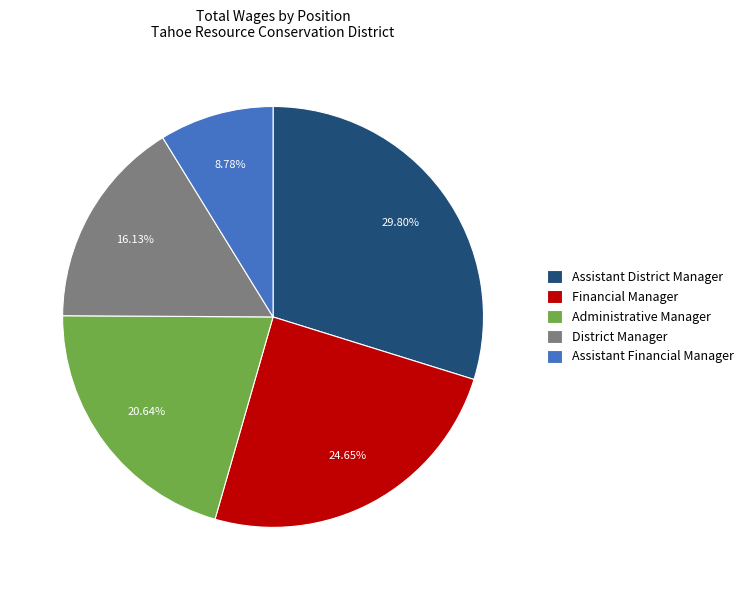

To the nearest percent, what portion does Administrative Manager represent?

21%